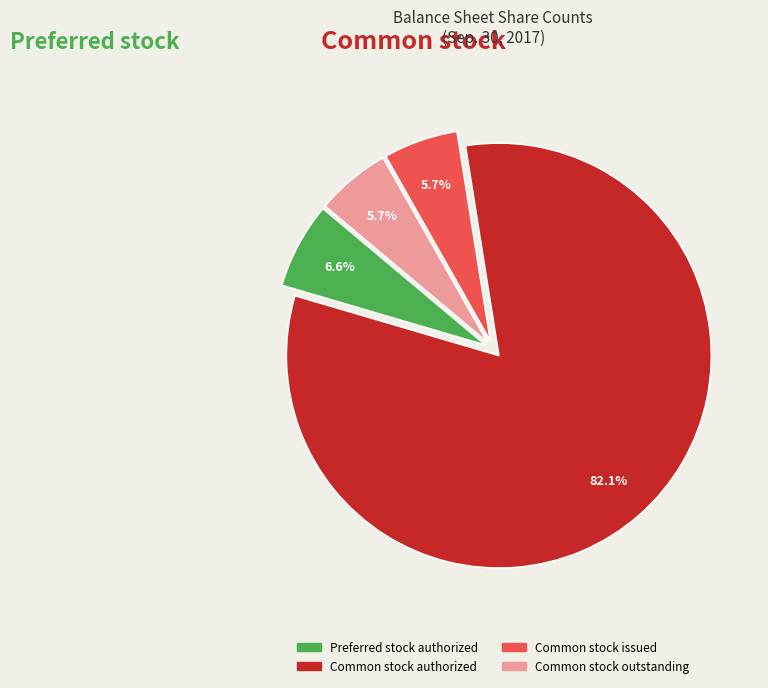

Is there any slice that represents more than half of the pie?

Yes